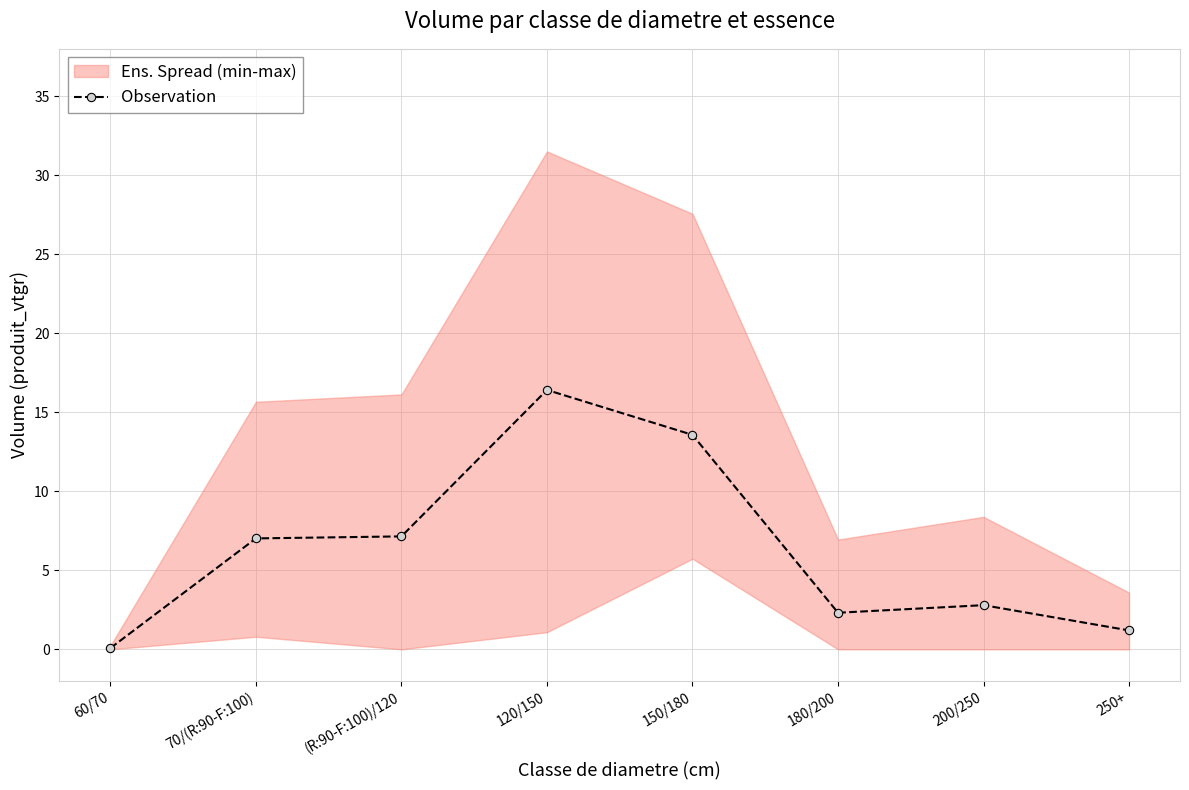

Rank the categories by value from highest to lowest.

120/150, 150/180, (R:90-F:100)/120, 70/(R:90-F:100), 200/250, 180/200, 250+, 60/70